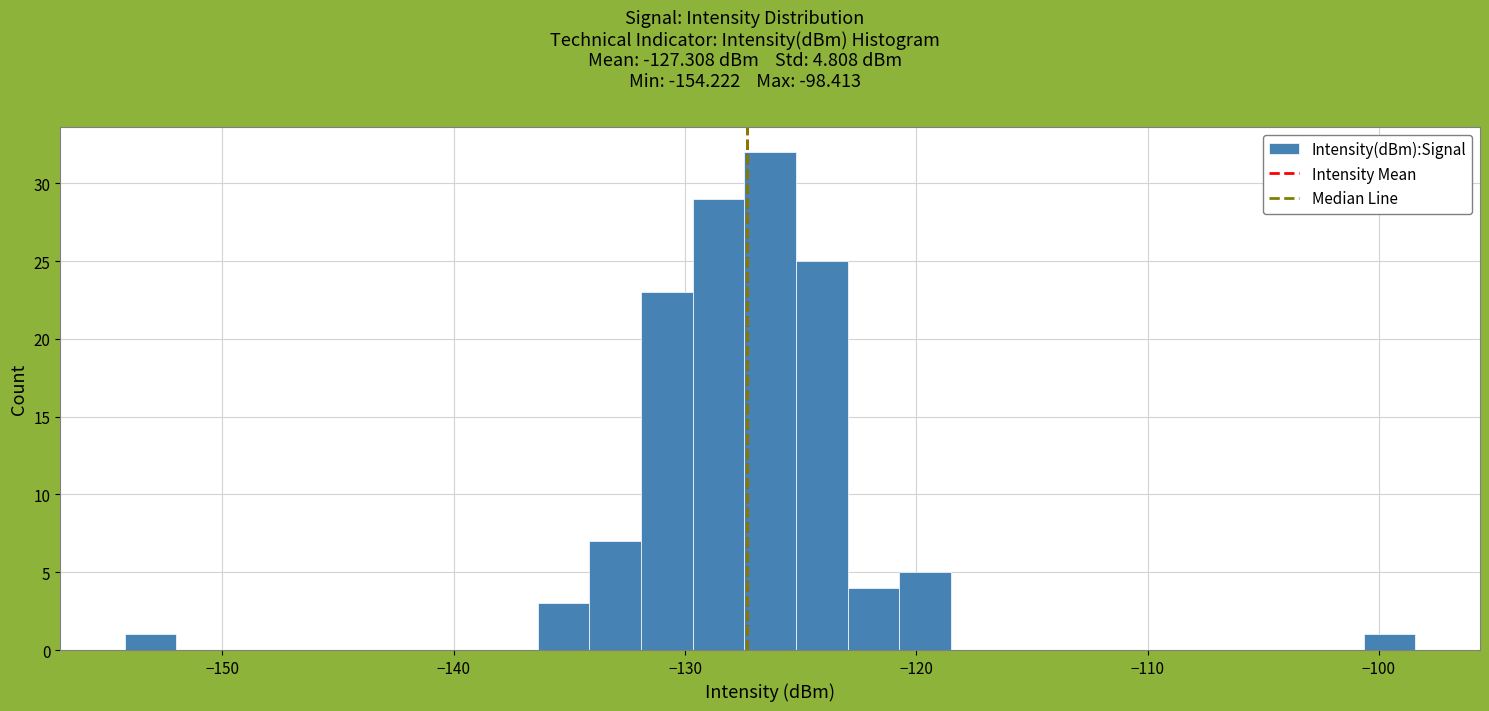

Around what value on the x-axis is the tallest bar? Give the approximate position of its centre, as read against the axis.

-126